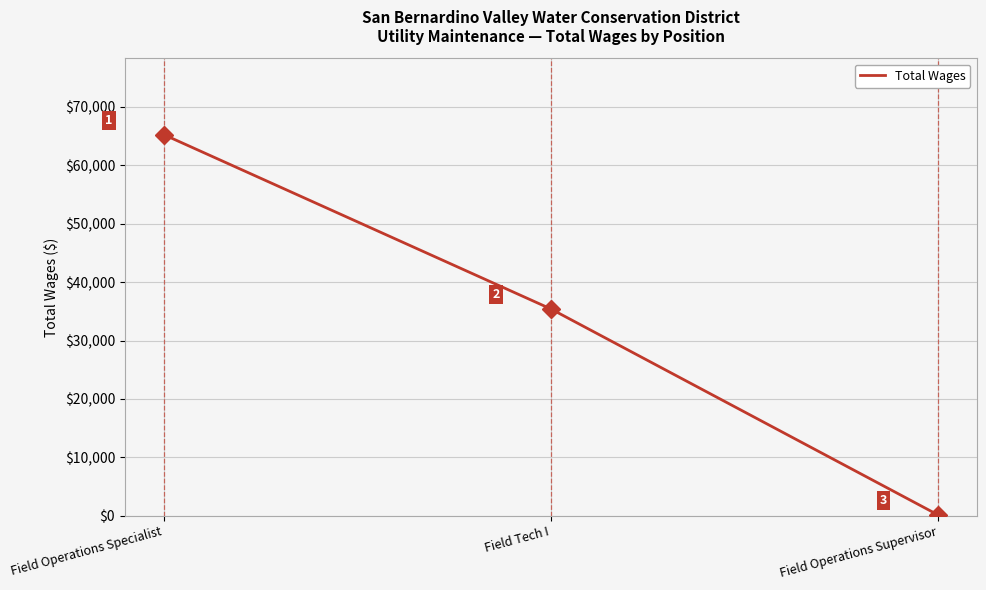

List the labels in order of value, largest first.

Field Operations Specialist, Field Tech I, Field Operations Supervisor